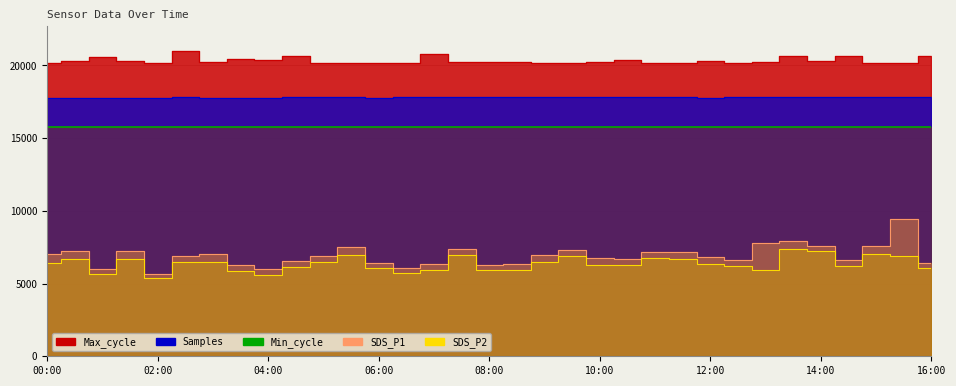

The Max_cycle series shows 36000.7 at 01:00. True or false?

False